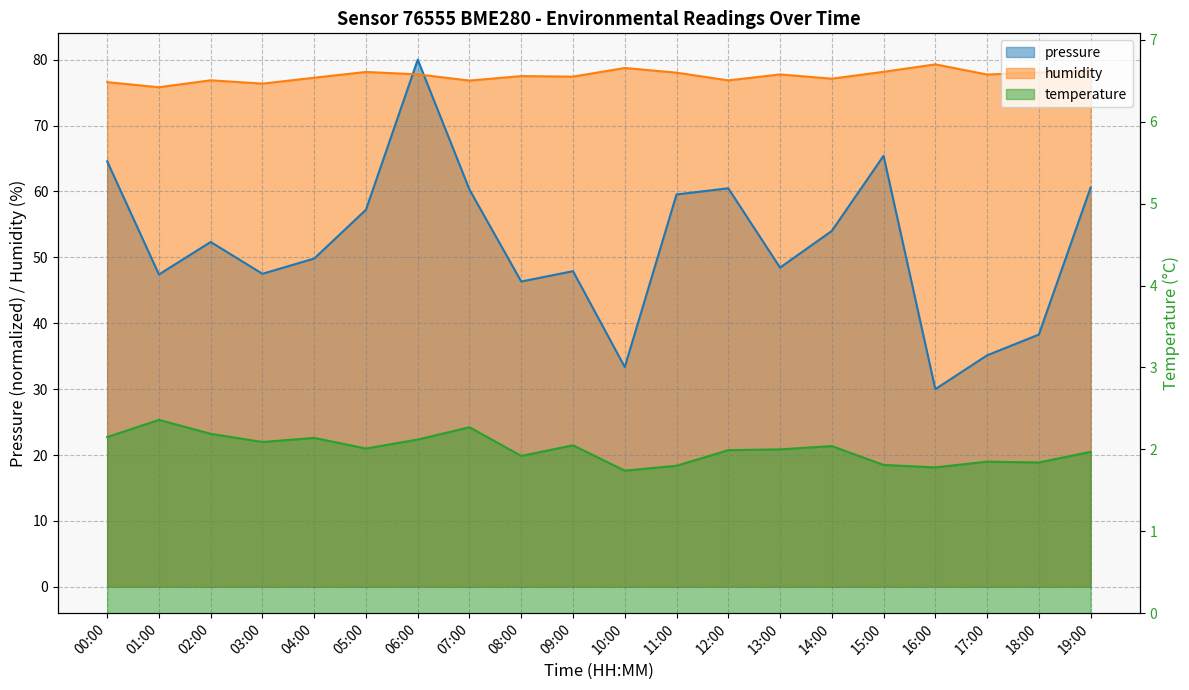

List the series in order of their overall mean, highest first.

humidity, pressure, temperature